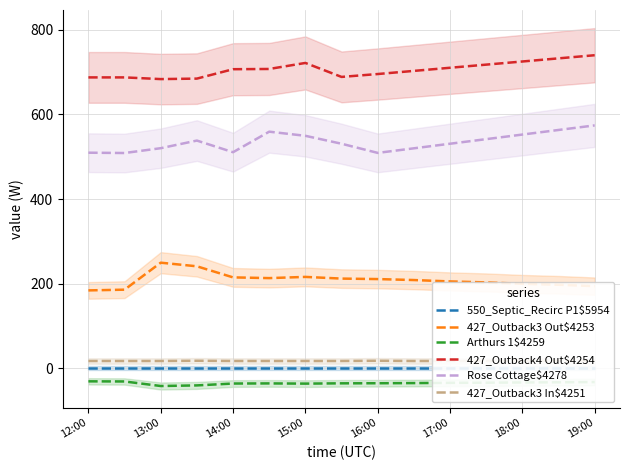

What is the greatest value displayed?

740.1